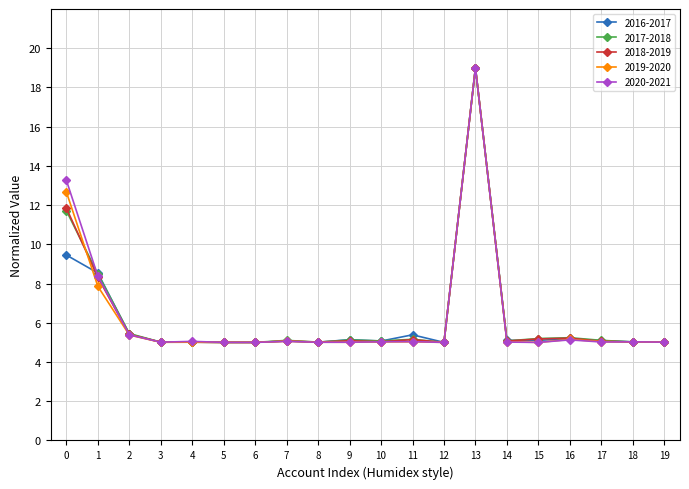

Is it true that 2019-2020 equals 2.2 at 15?

False